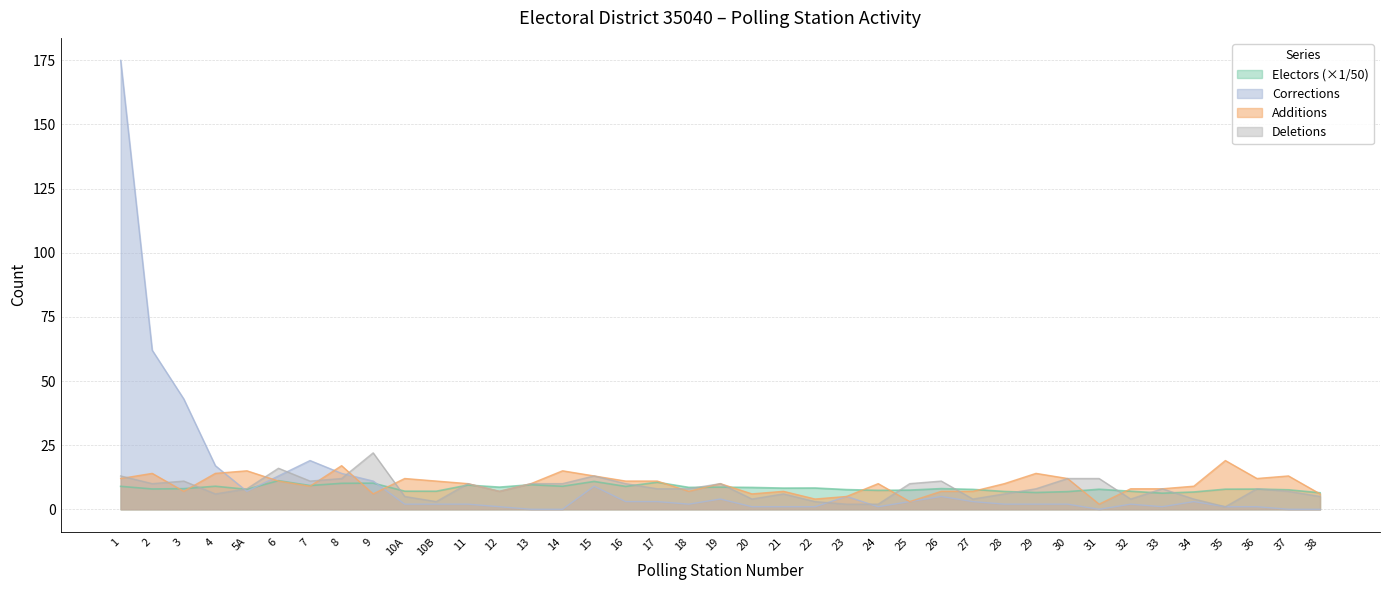

How many lines are shown in the chart?

4